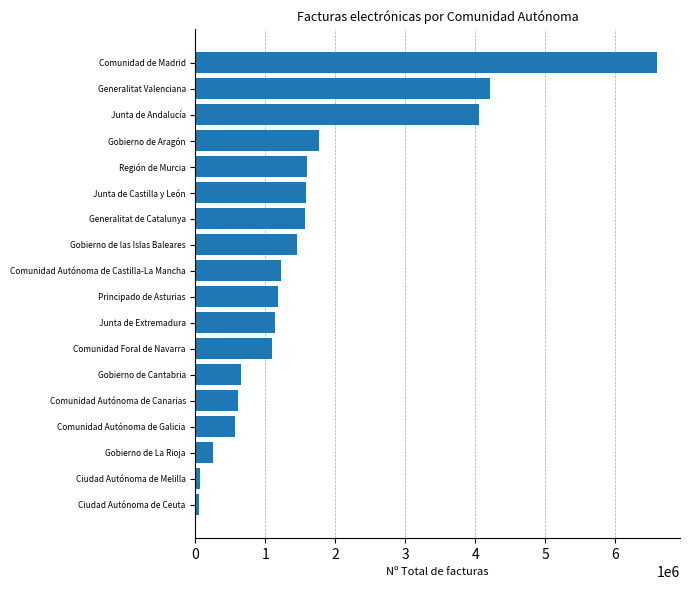

What is the greatest value displayed?

6597413